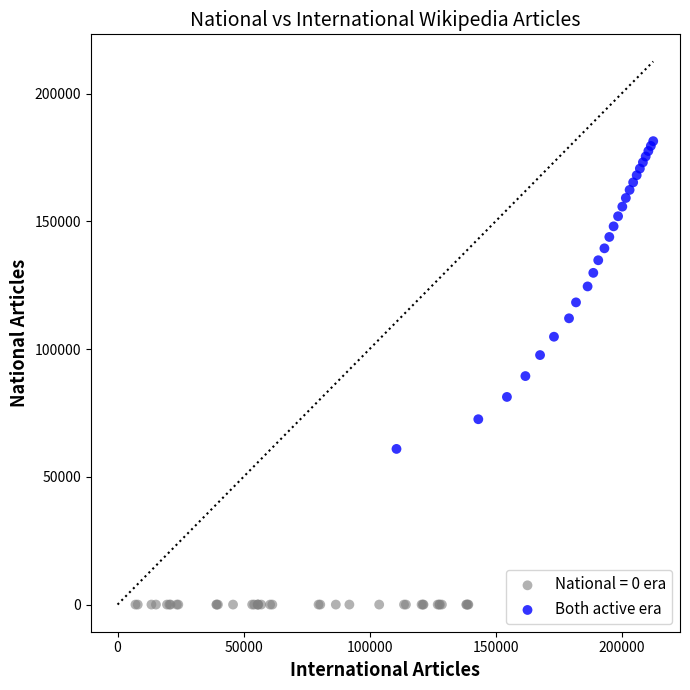

Which series contains the highest Y value?

Both active era